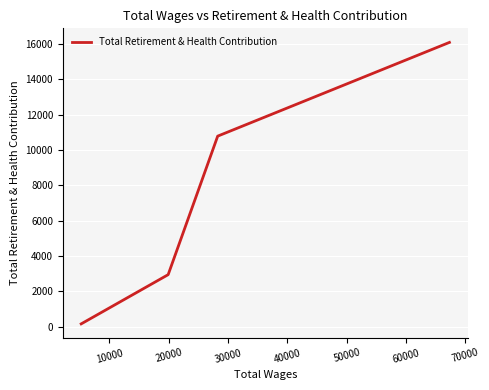

True or false: the data has more than 1 interior local peaks.

False